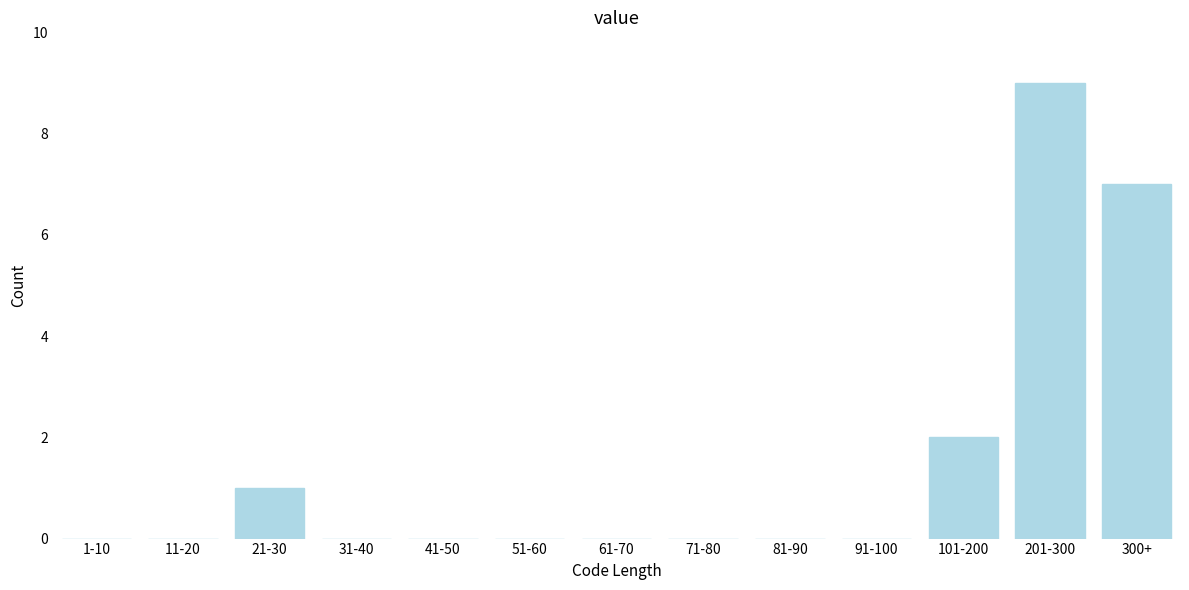

Reading right to left, what are all the values shown in this chart?

300+=7	201-300=9	101-200=2	91-100=0	81-90=0	71-80=0	61-70=0	51-60=0	41-50=0	31-40=0	21-30=1	11-20=0	1-10=0